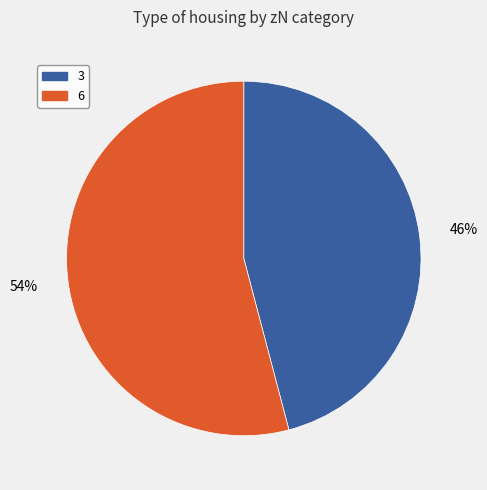

To the nearest percent, what portion does 6 represent?

54%